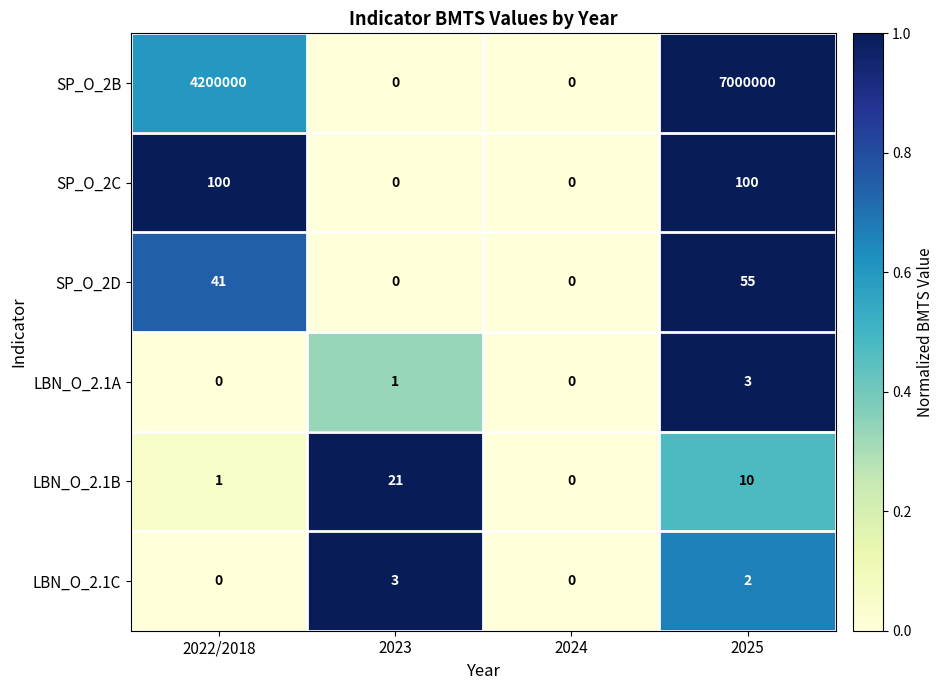

What is the spread (max minus min) of values at 2023?

21